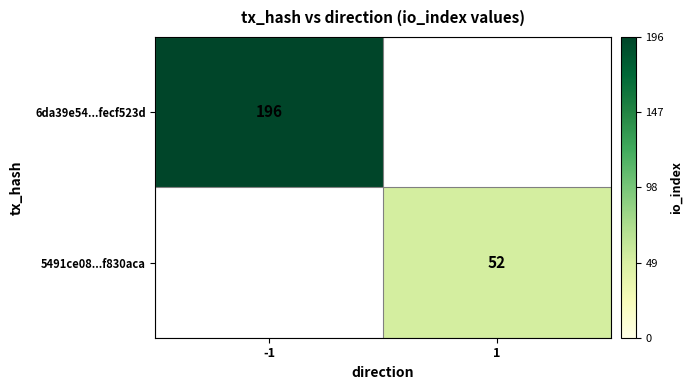

True or false: 5491ce08...f830aca has a value of 17 at 1.

False